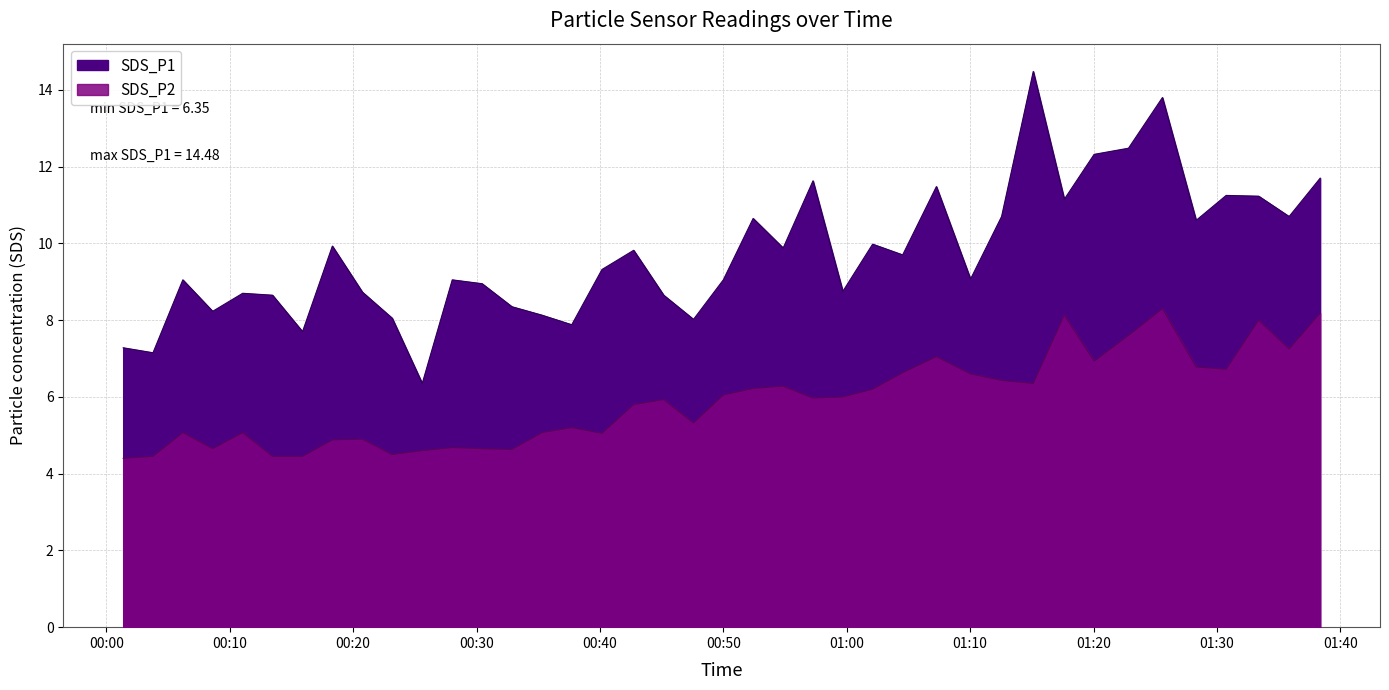

How many values in the SDS_P2 series are below 5?

12